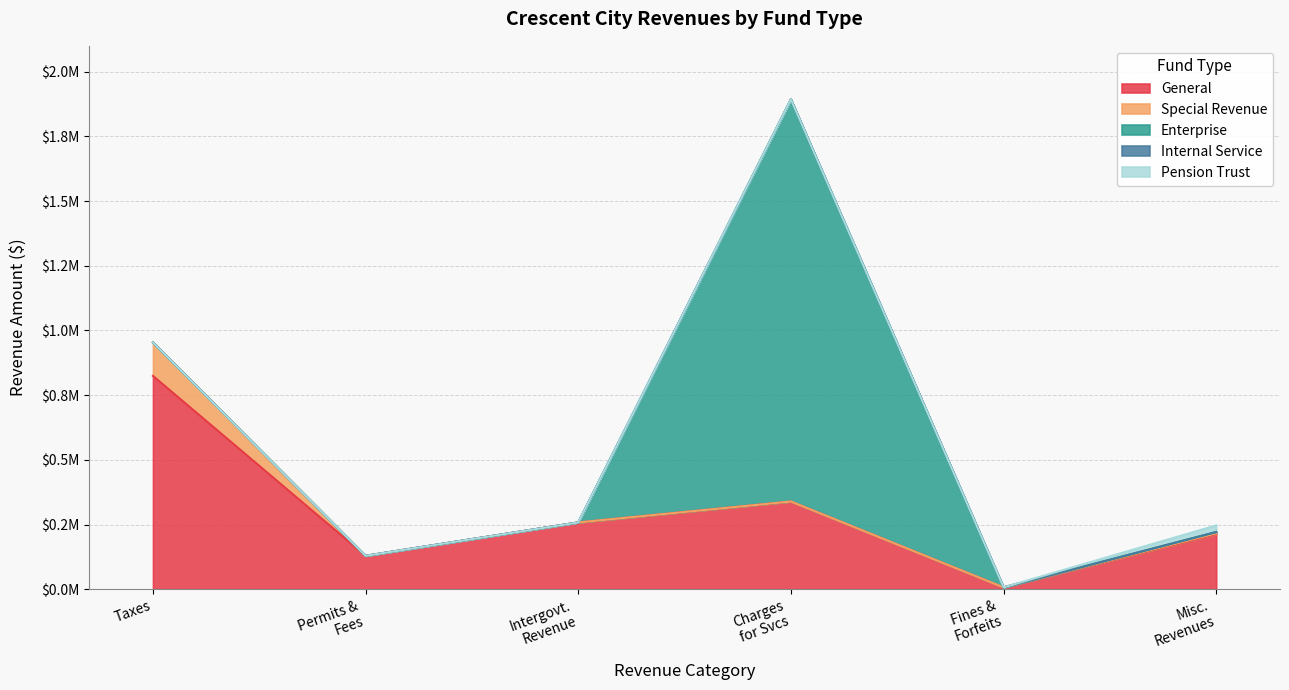

Rank the categories by Special Revenue value from highest to lowest.

Taxes, Miscellaneous Revenues, Permits, Fees, and Special Assessments, Intergovernmental Revenue, Charges for Services, Judgments, Fines, and Forfeits